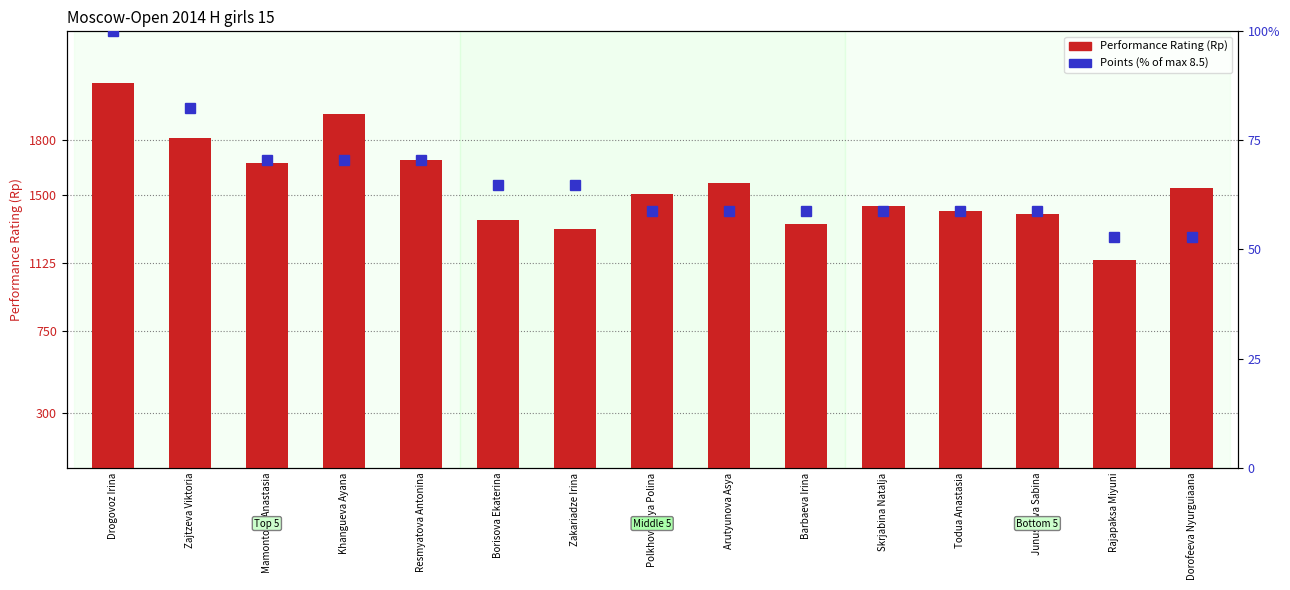

Rank the series by their average value, from lowest to highest.

Points (% of max), Performance Rating (Rp)